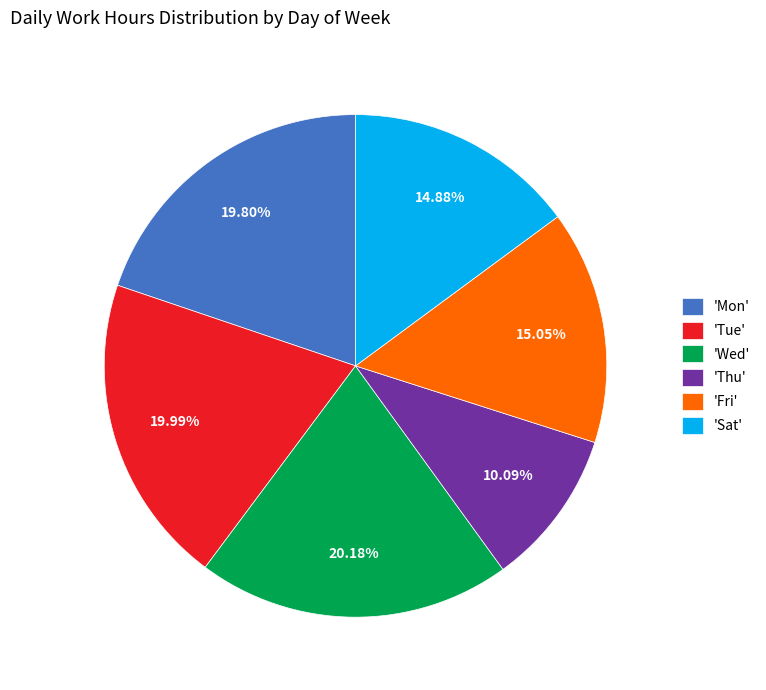

Is there a majority slice in this chart?

No